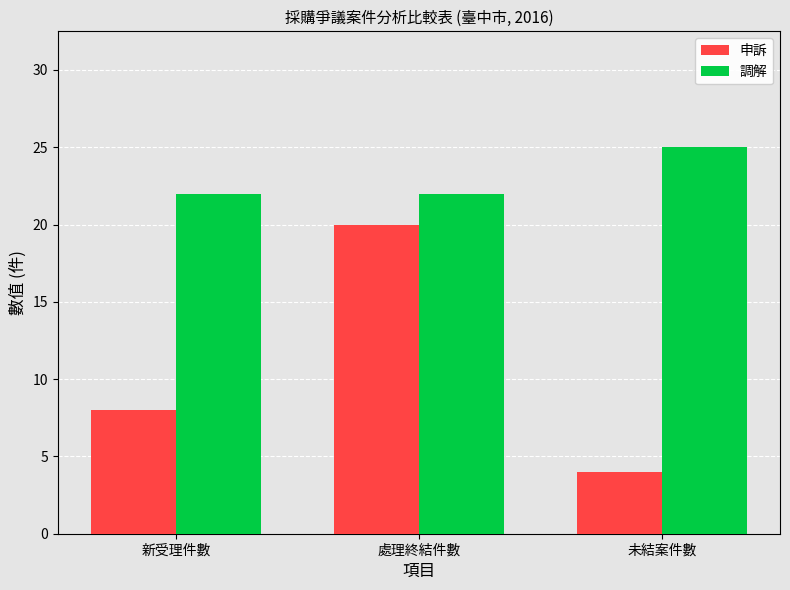

At which category is the sum across all series the highest?

處理終結件數